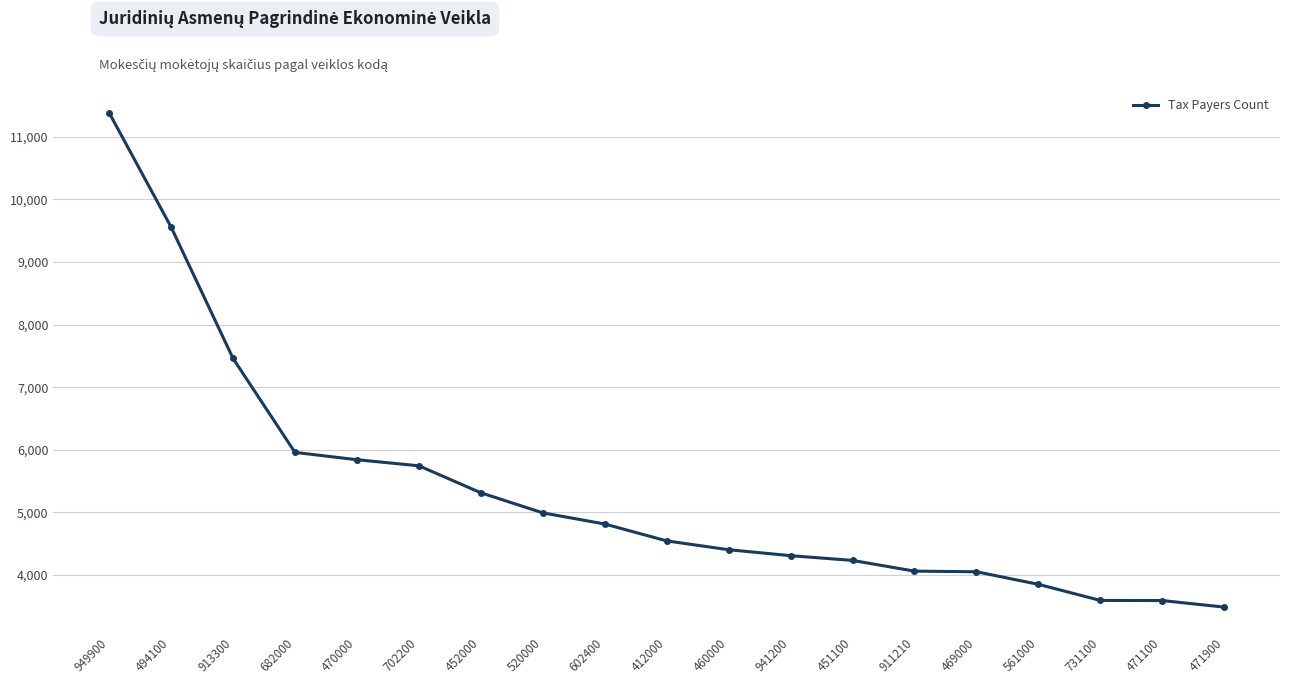

Which label corresponds to the largest value in the chart?

949900